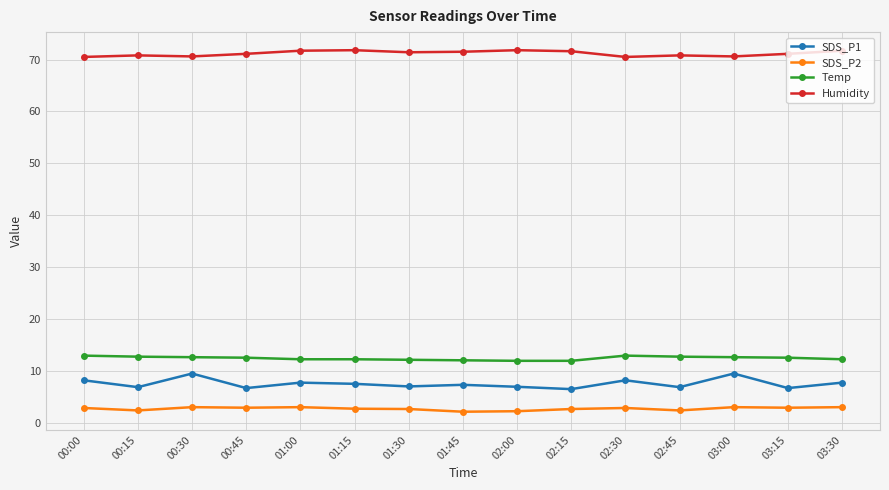

What is the sum of the Temp values at 00:30 and 01:30?

24.9